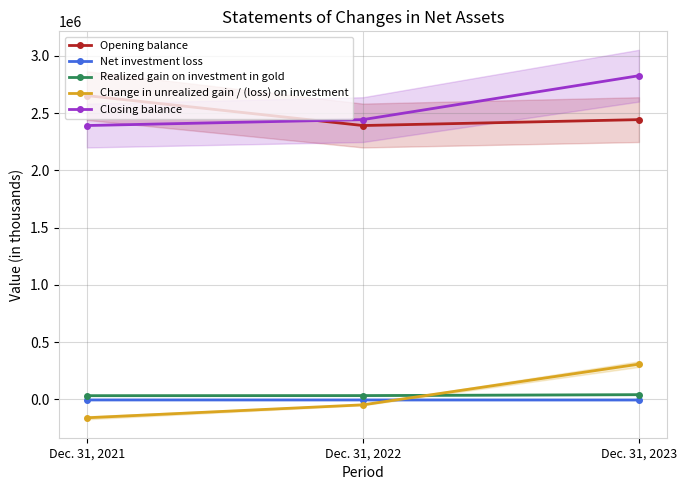

What is the total value across all series at Dec. 31, 2023?

5614784